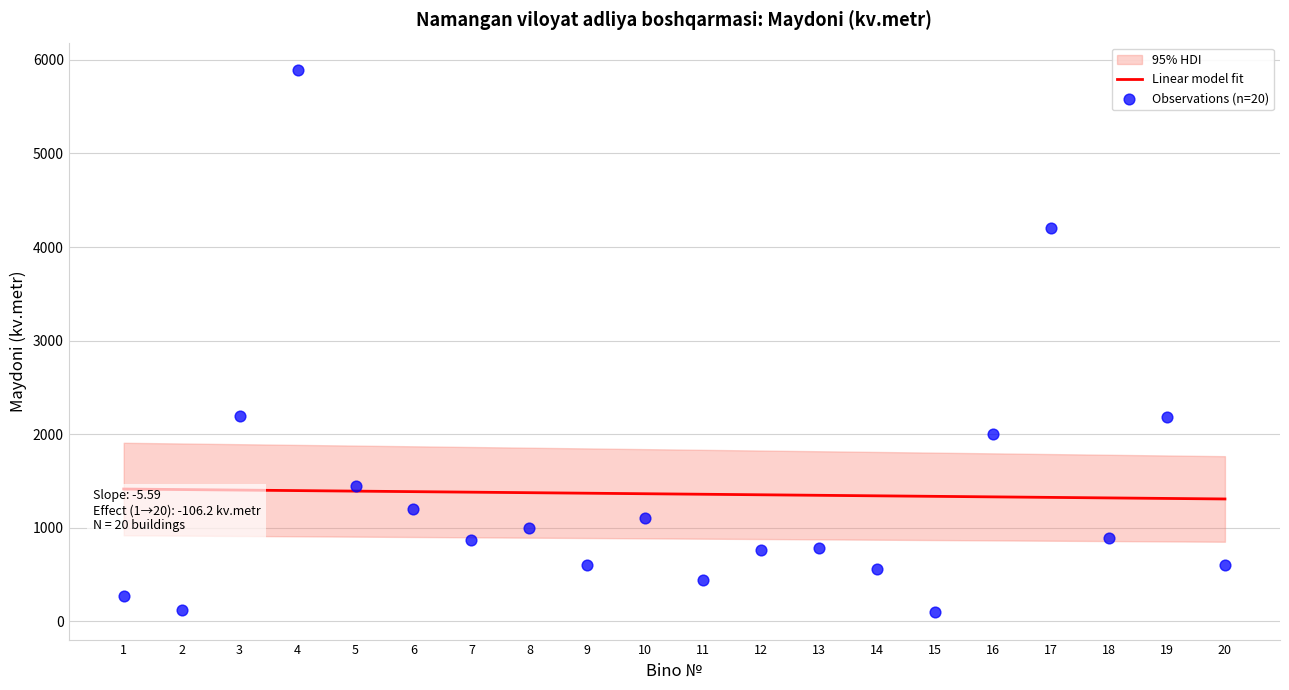

Which series has the largest total across all categories?

Observations (n=20)